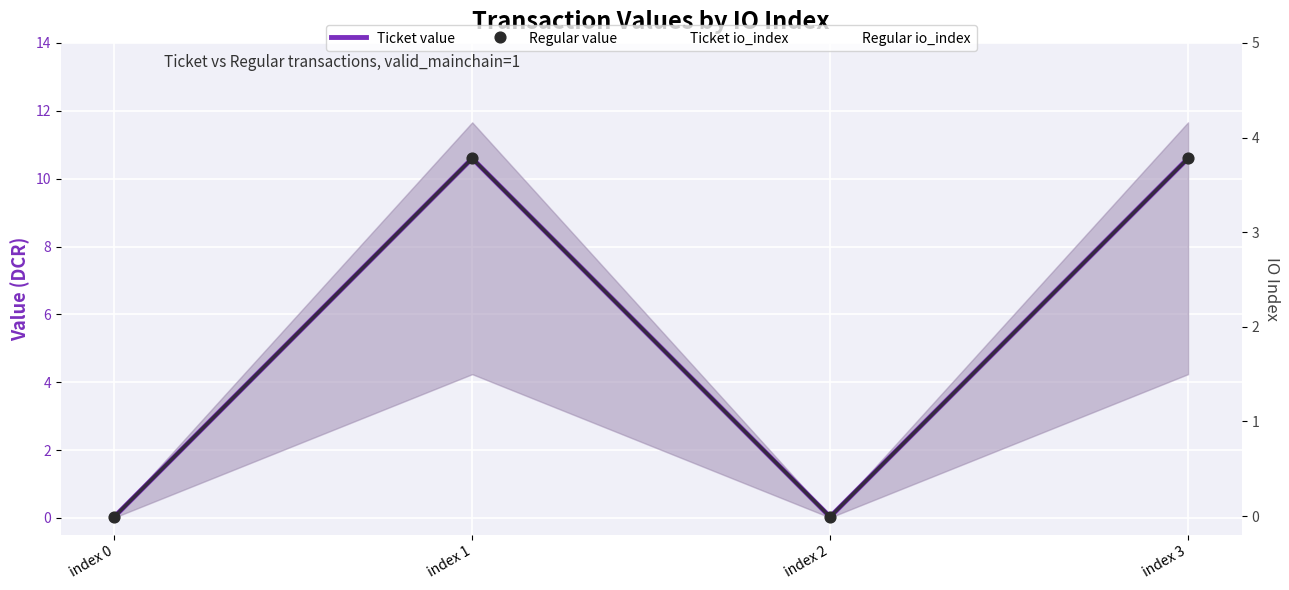

Which series has the largest total across all categories?

Ticket value